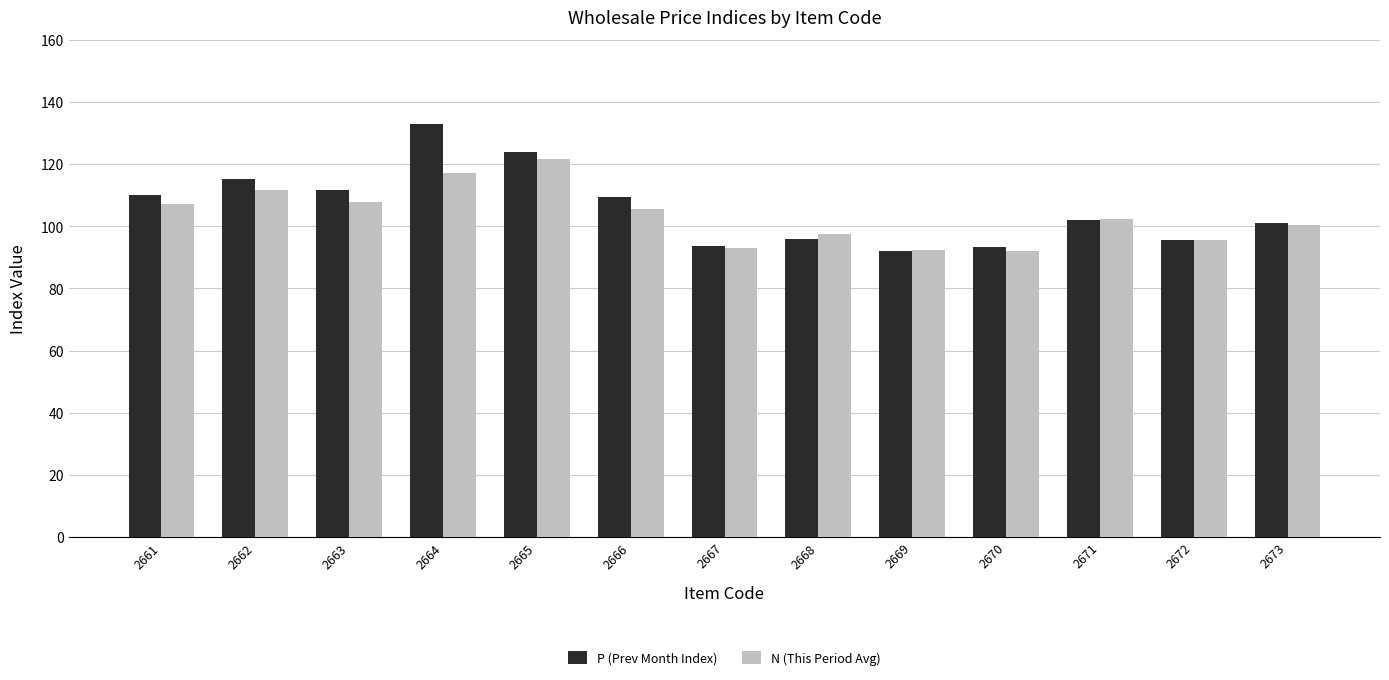

At which category is the sum across all series the highest?

2664